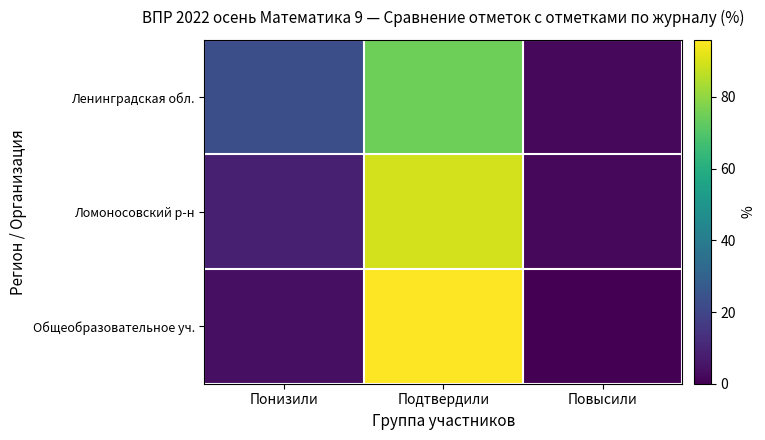

Between Подтвердили and Повысили, which is larger?

Подтвердили